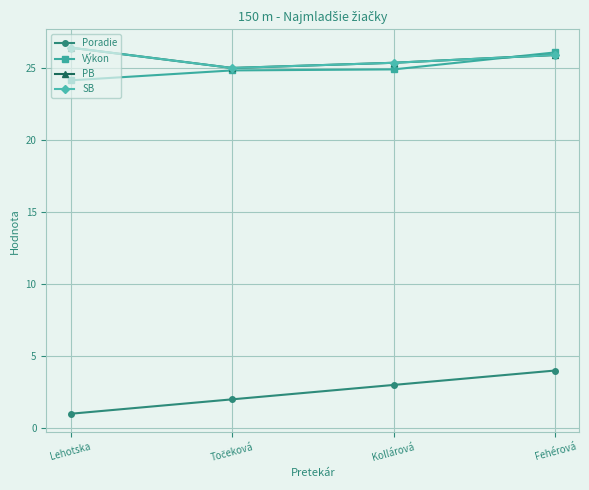

What is the lowest value of the PB series?

25.0